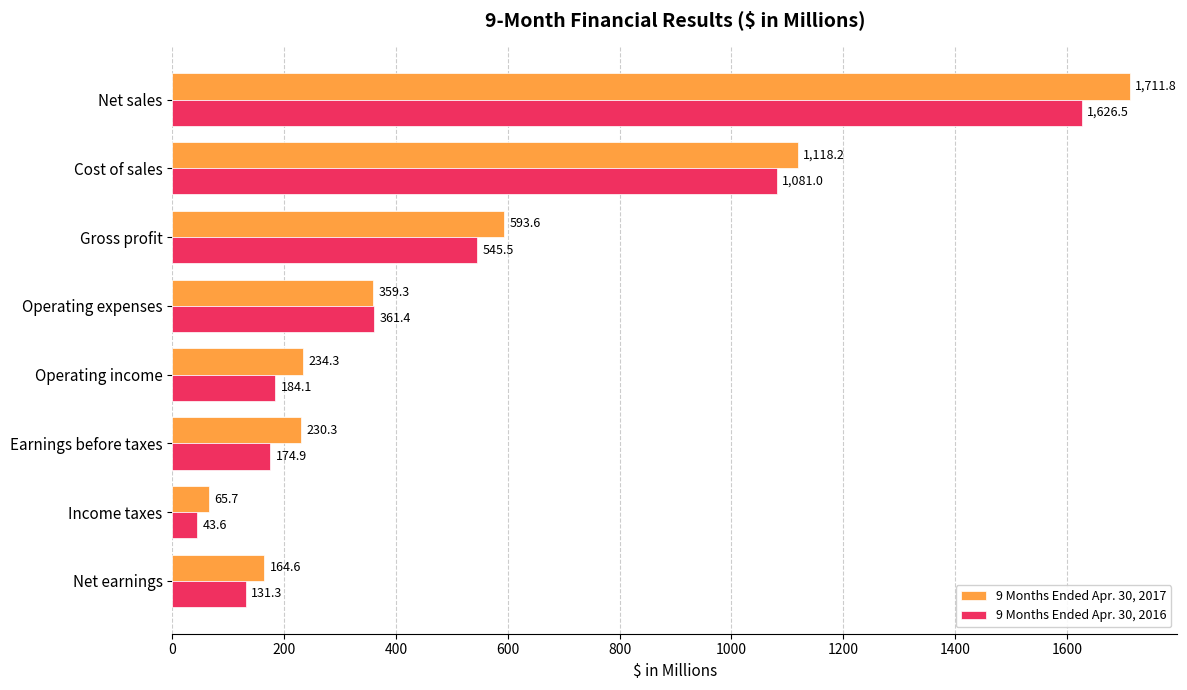

Where is 9 Months Ended Apr. 30, 2016 nearest to the value 835?

Cost of sales